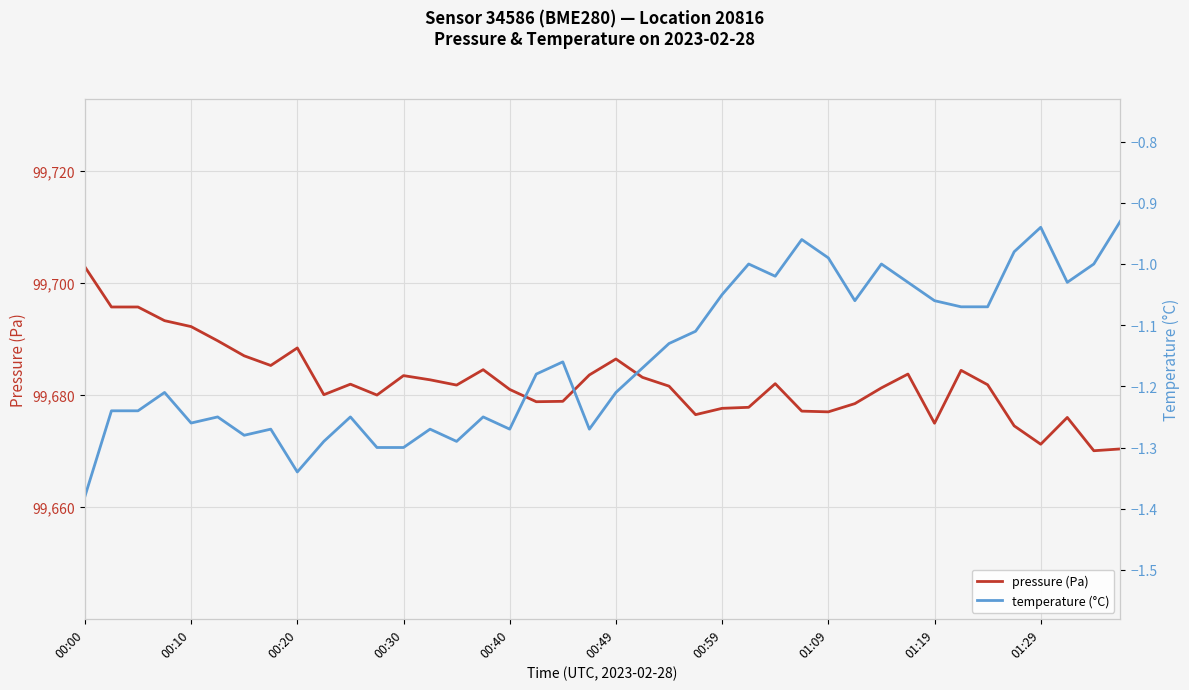

The value of pressure (Pa) at 01:29 is 177015.6. True or false?

False